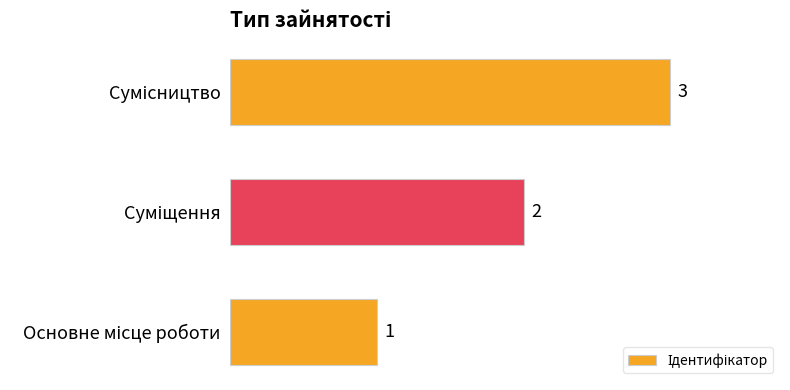

What is the greatest value displayed?

3